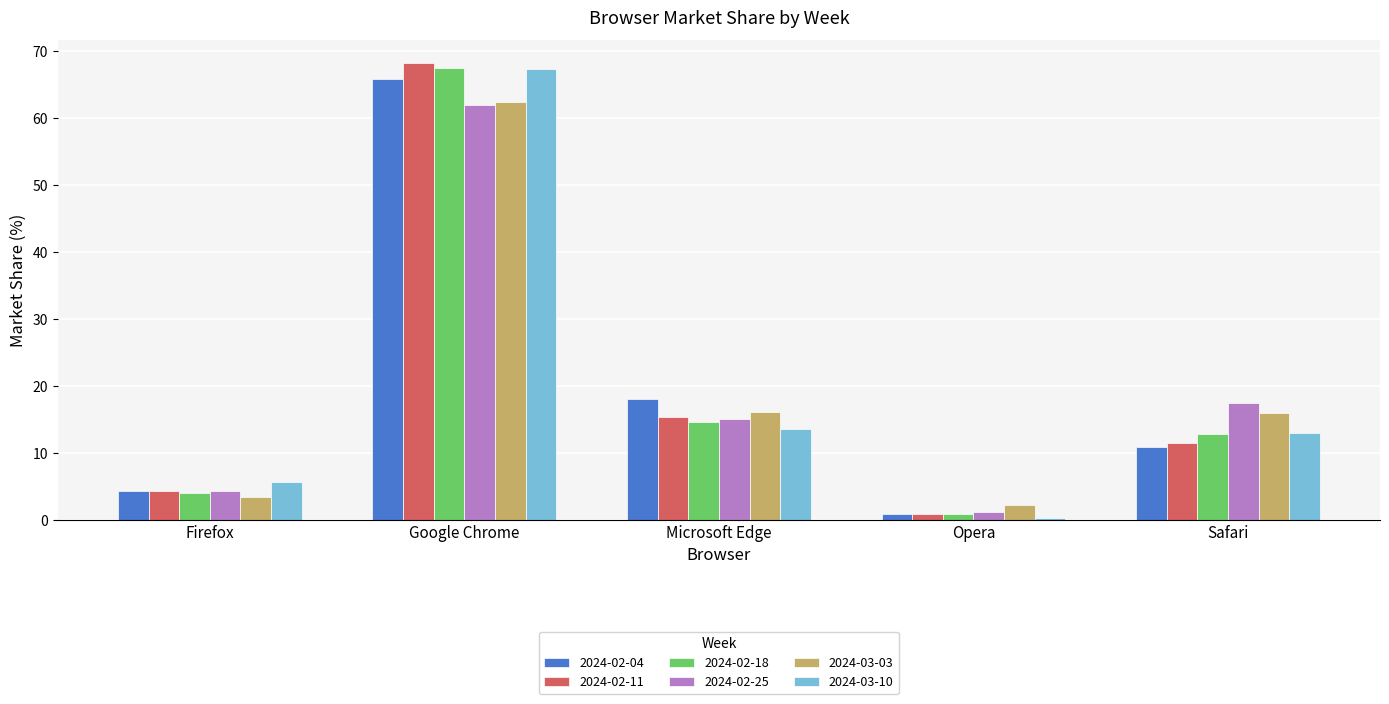

What value does the 2024-03-03 series have at Google Chrome?

62.4